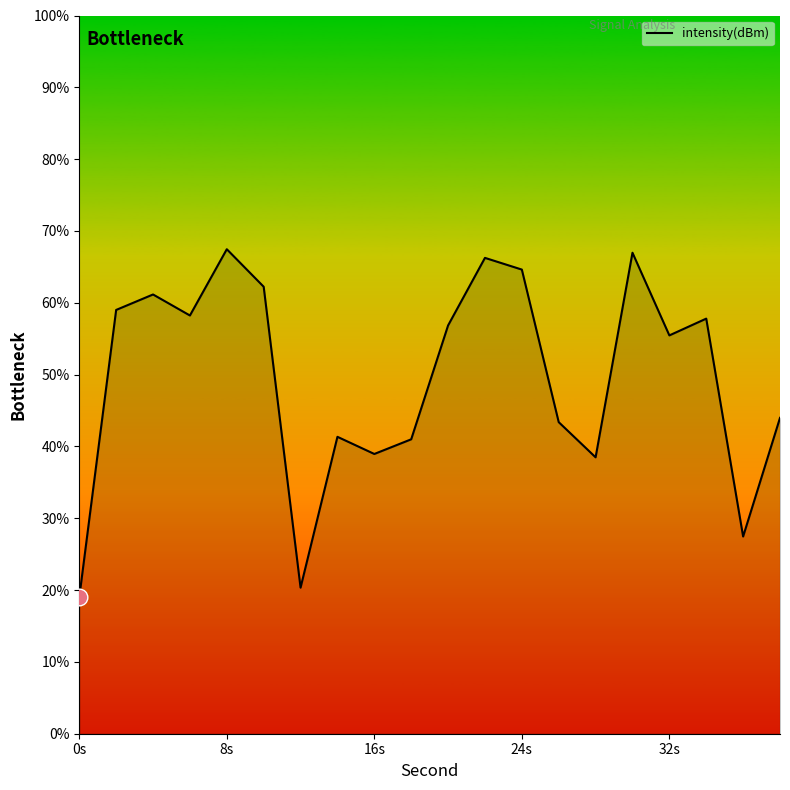

What is the maximum value shown in the chart?

67.5